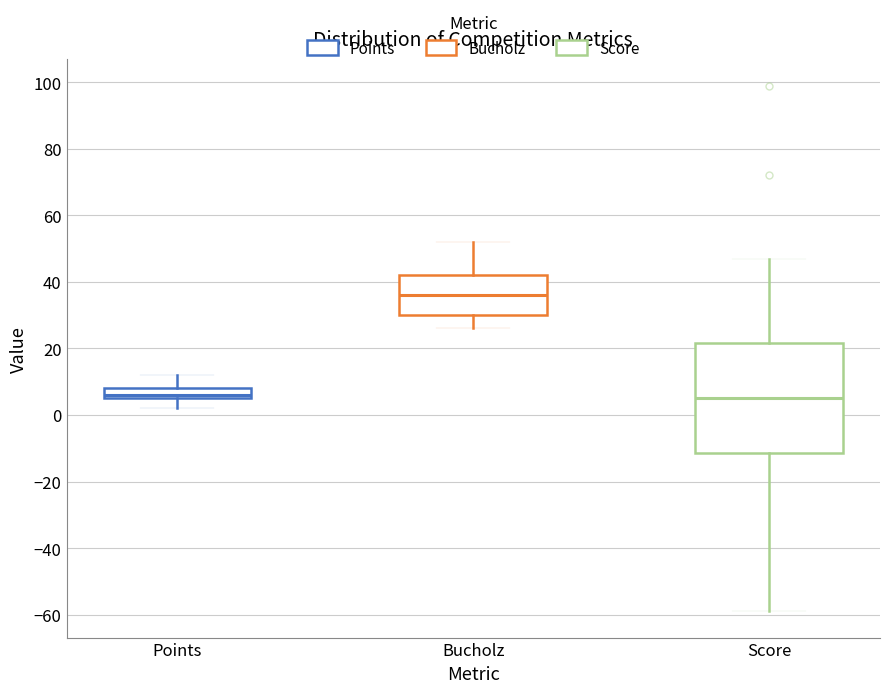

Reading left to right, transcribe this box plot: for each box, give where its median line is, the range the box spans, and where its two whiskers end, as read against the y-axis. The values are not printed on the chart, so give them approximately, as read against the axis.

Points: median 6 (just above the box's lower edge), box 6 to 8, whiskers 2 to 12
Bucholz: median 36, box 30 to 42, whiskers 26 to 52
Score: median 6, box -12 to 22, whiskers -58 to 48